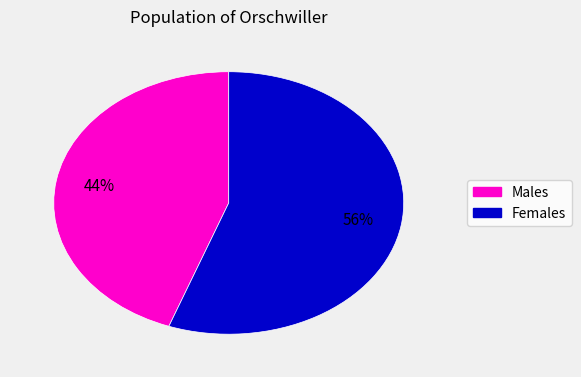

Does any single category account for the majority?

Yes